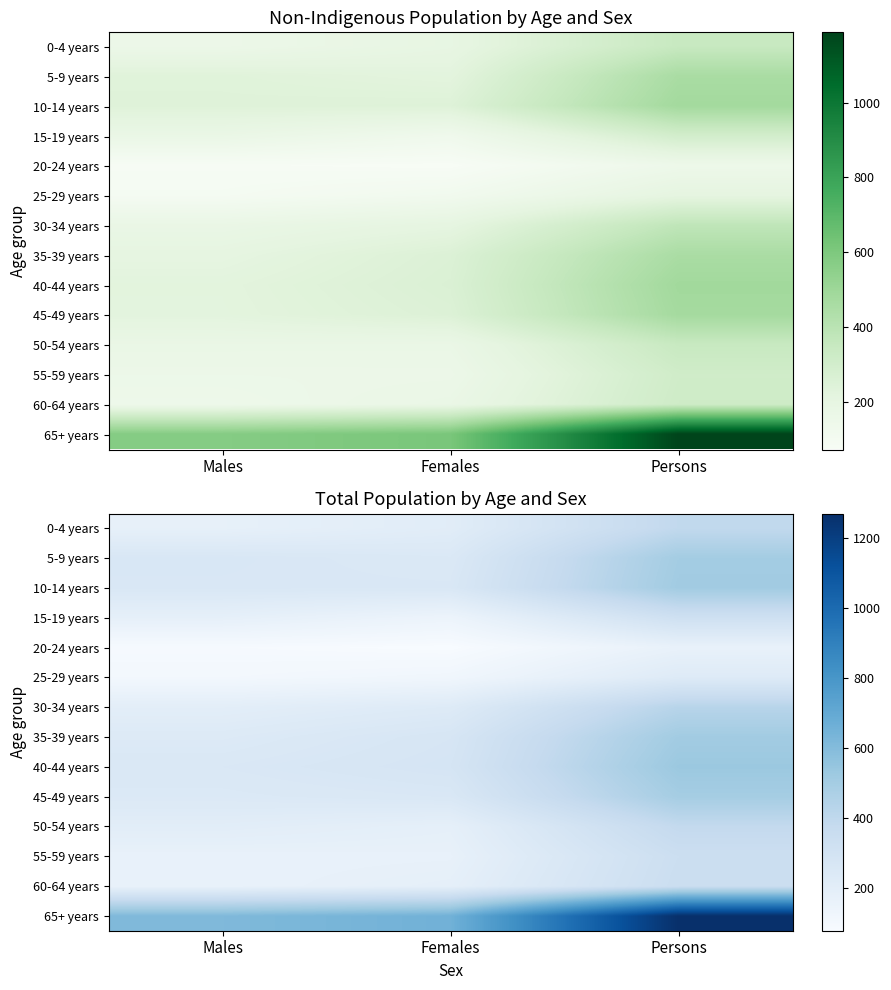

Count the number of data series in this chart.

14